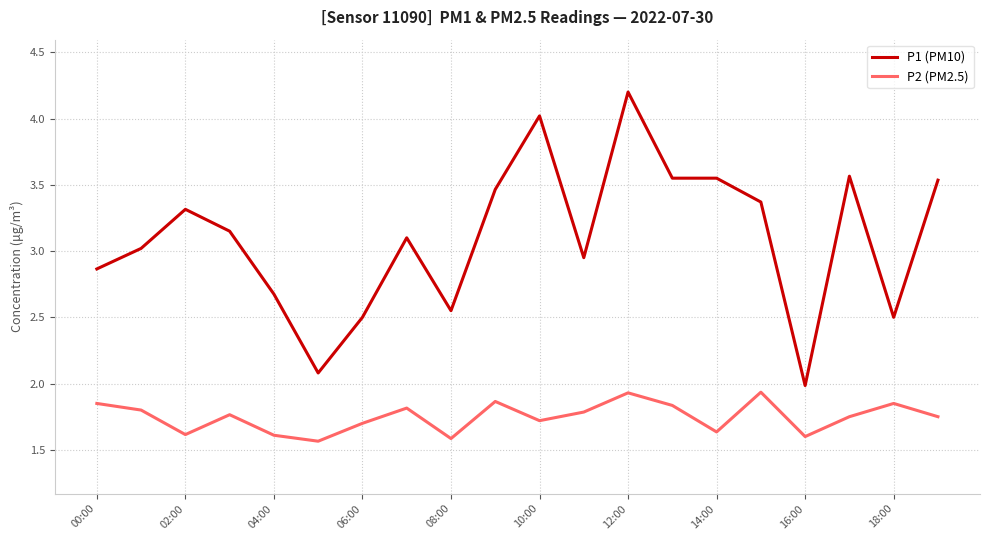

What is the difference between the maximum and minimum values in the P1 (PM10) series?

2.2